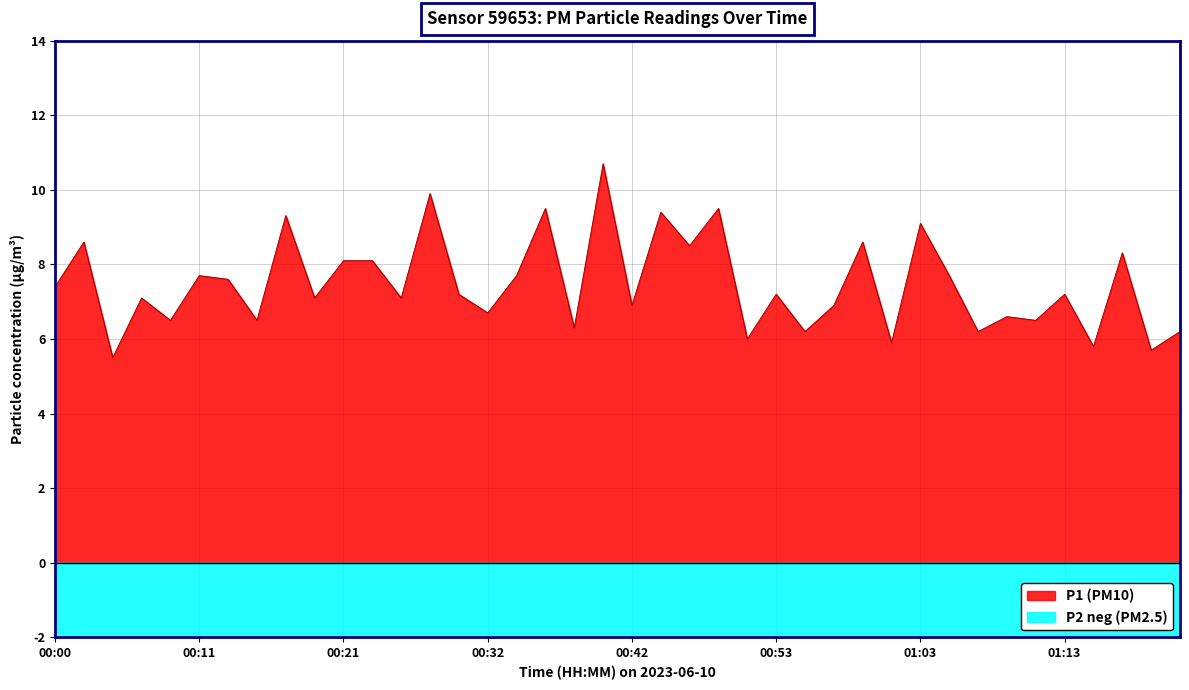

What is the minimum value for P1 (PM10)?

5.5